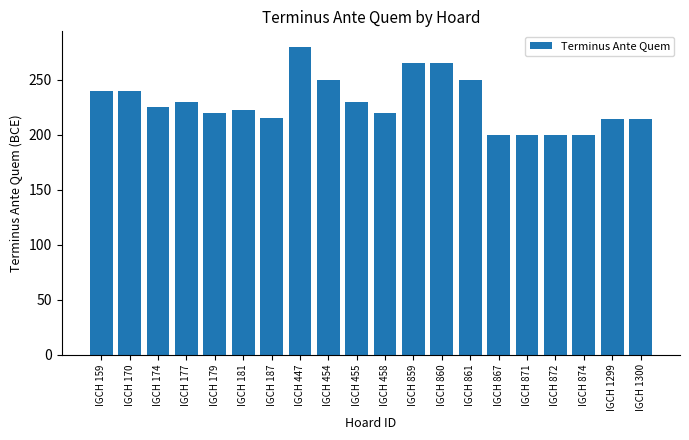

What is the approximate value at IGCH 1299?

214